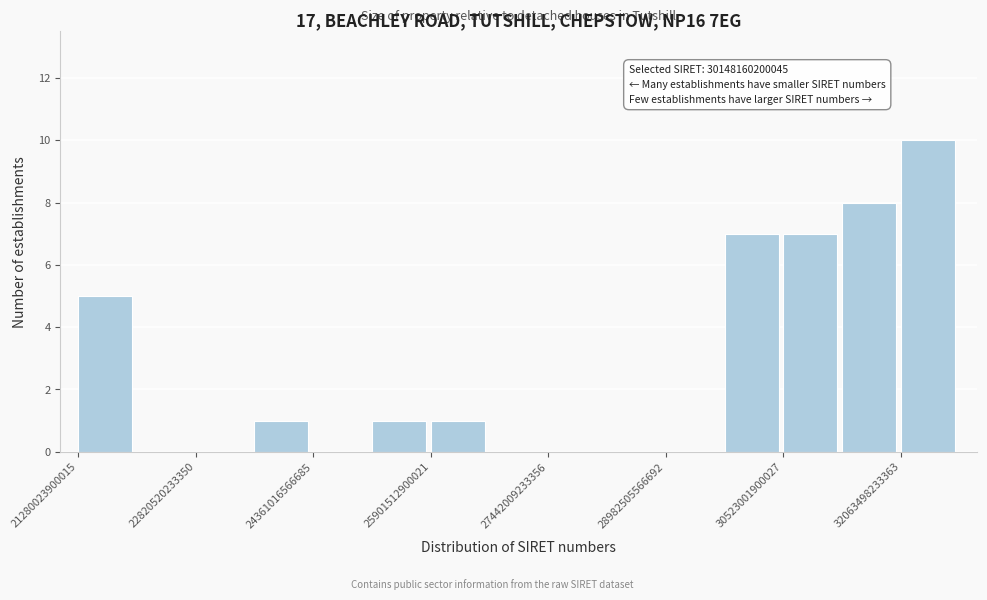

Read against the x-axis, roughly where is the centre of the tallest bar?

32400000000000